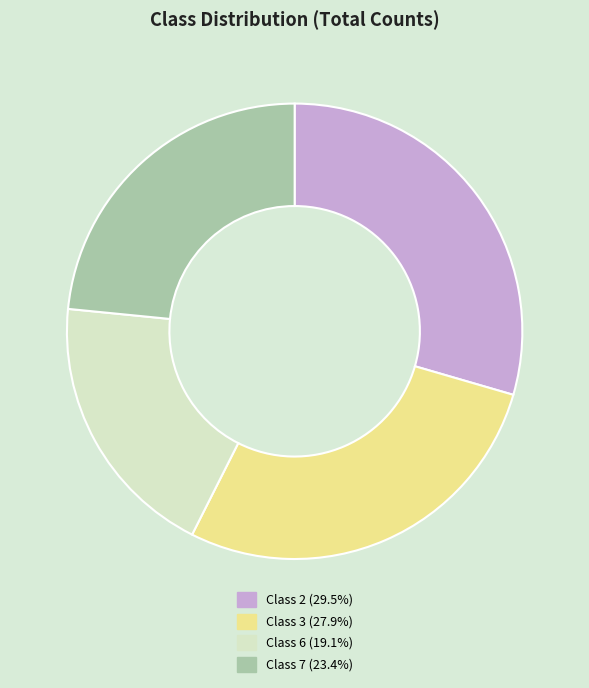

Is there any slice that represents more than half of the pie?

No